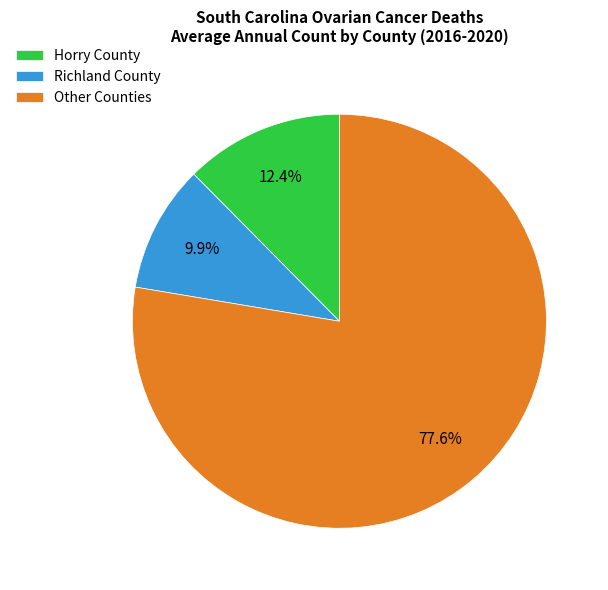

What is the largest slice in the pie chart?

Other Counties